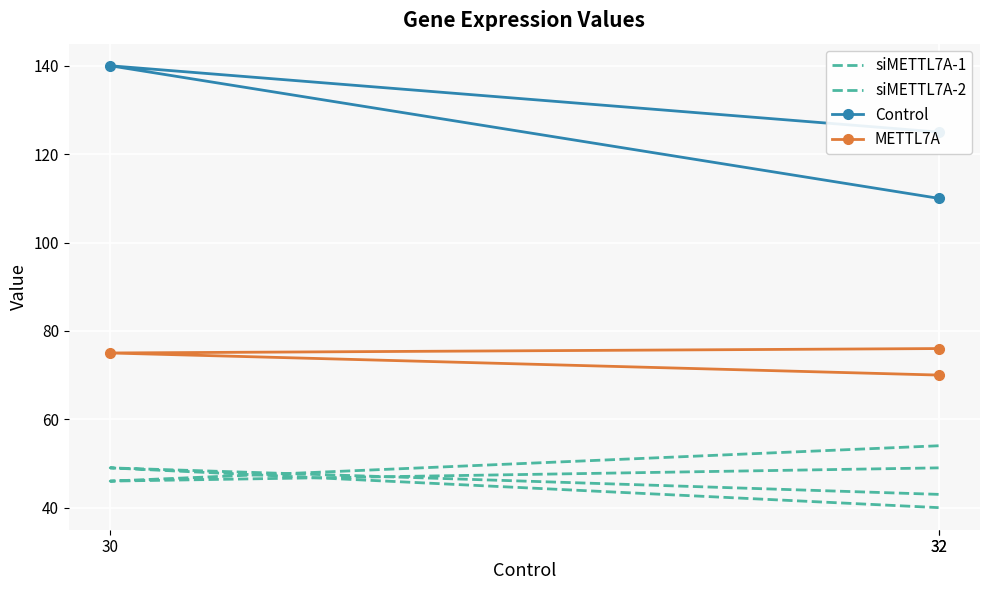

What is the sum of all METTL7A values?

221